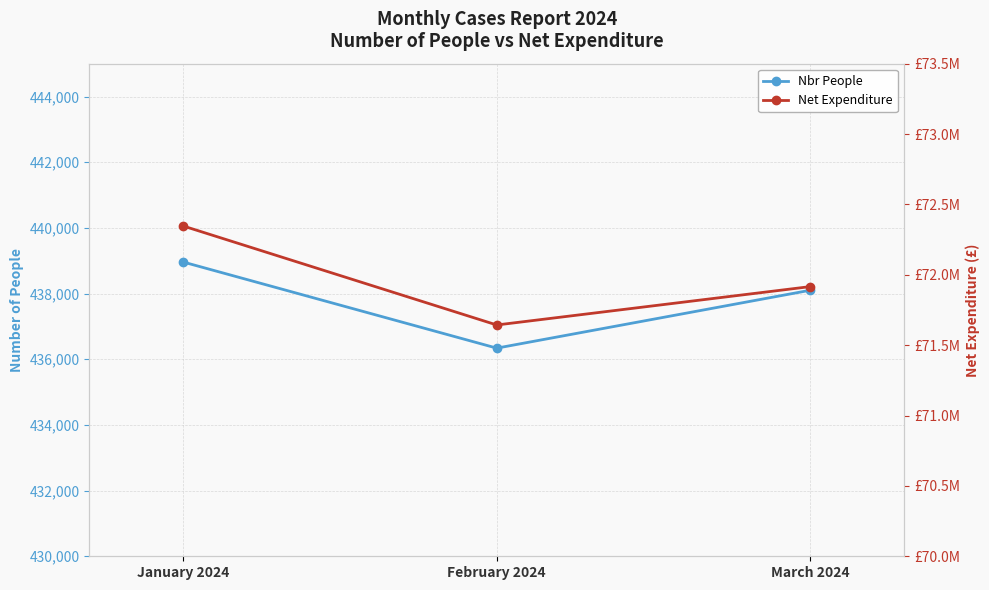

The Nbr People series shows 187346.0 at March 2024. True or false?

False